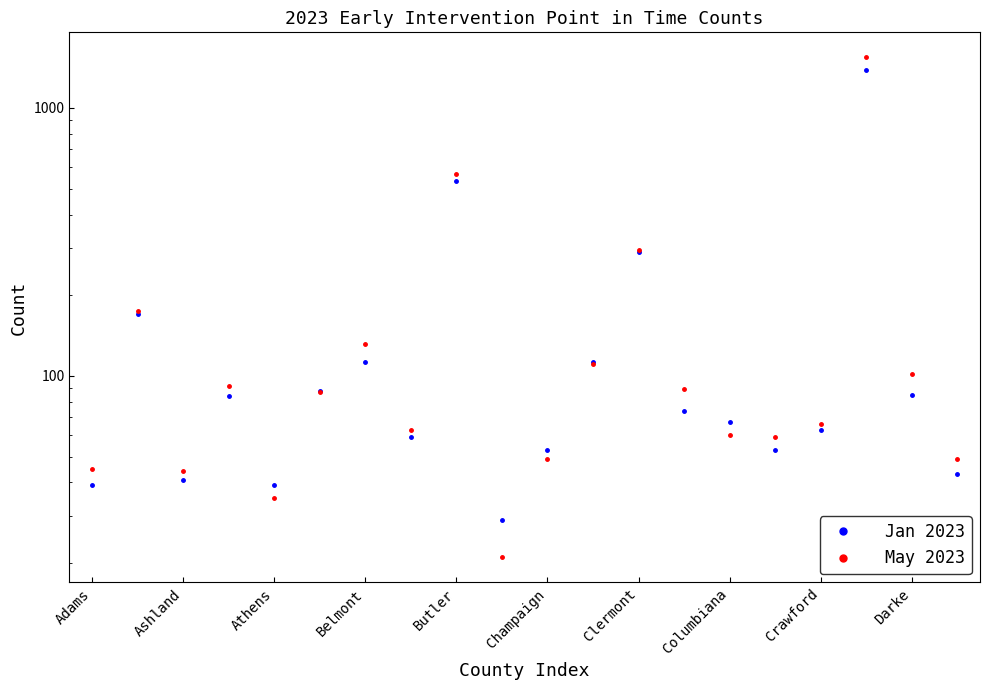

Rank the series by their average value, from lowest to highest.

Jan 2023, May 2023